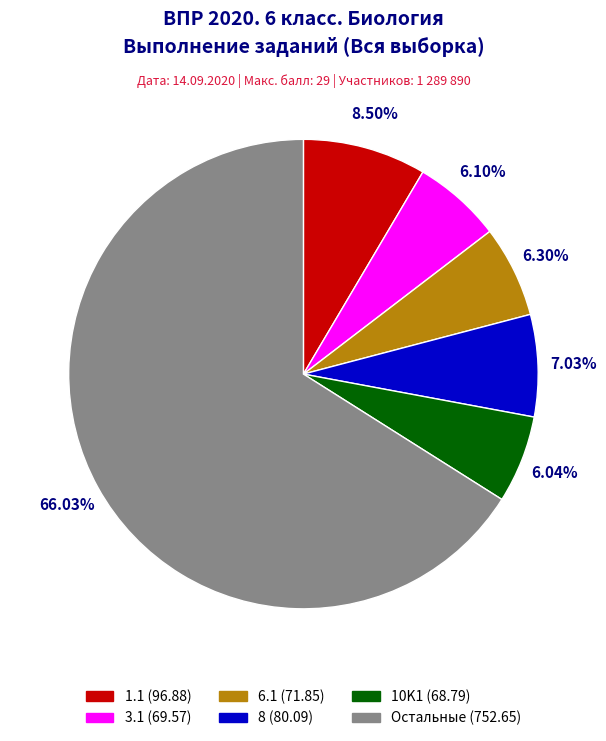

Is there any slice that represents more than half of the pie?

Yes